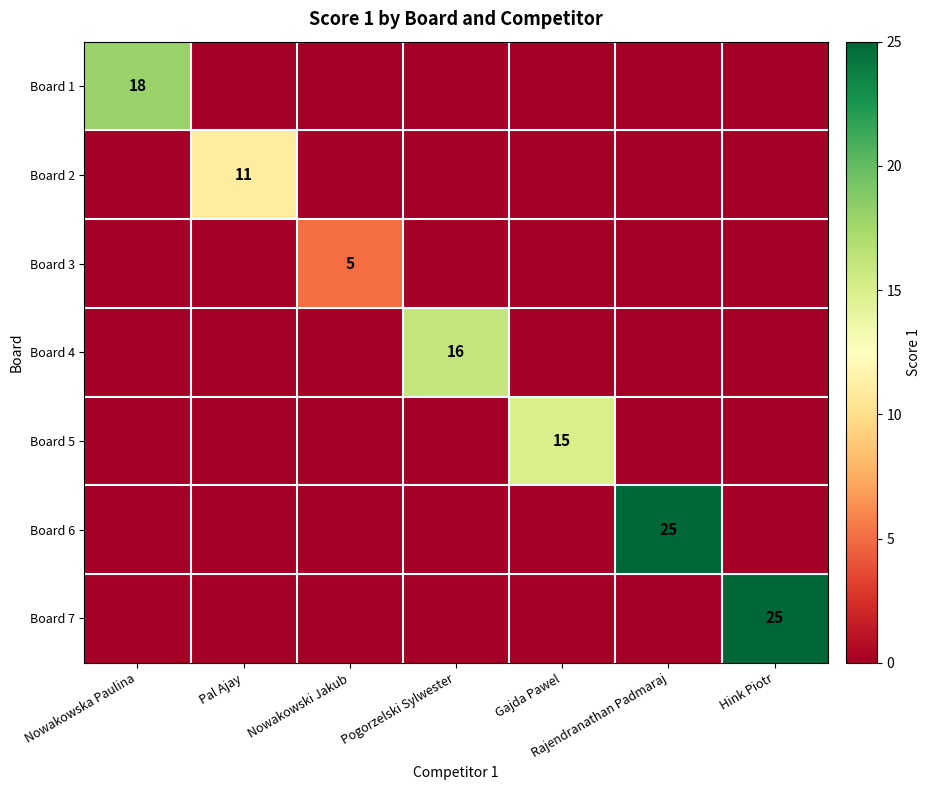

The Board 2 series shows 6 at Pal Ajay. True or false?

False